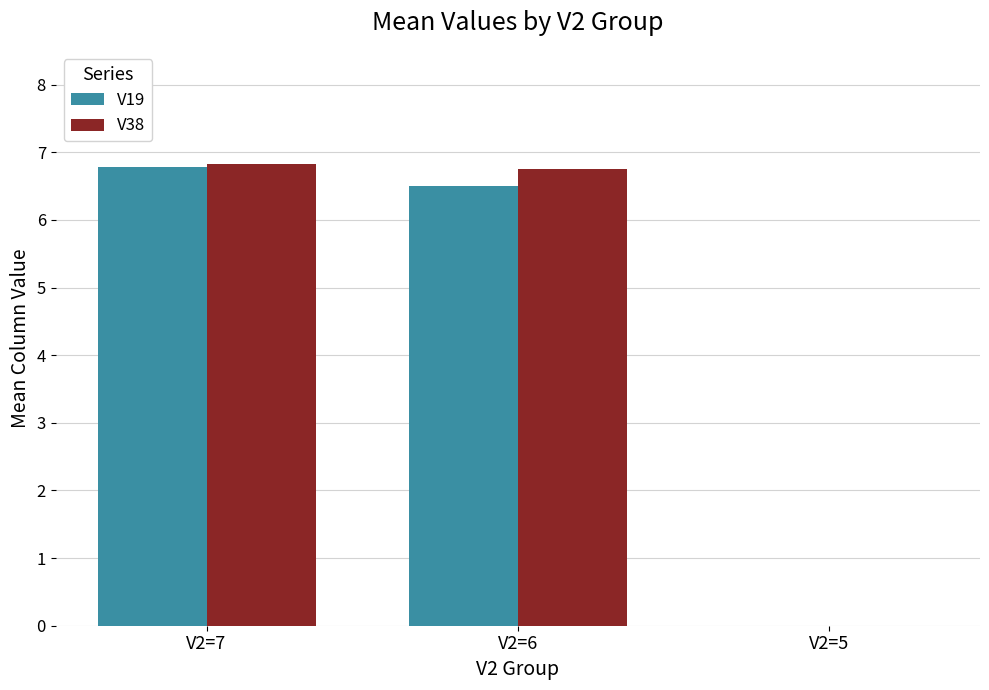

Which label corresponds to the largest value in the chart?

V2=7